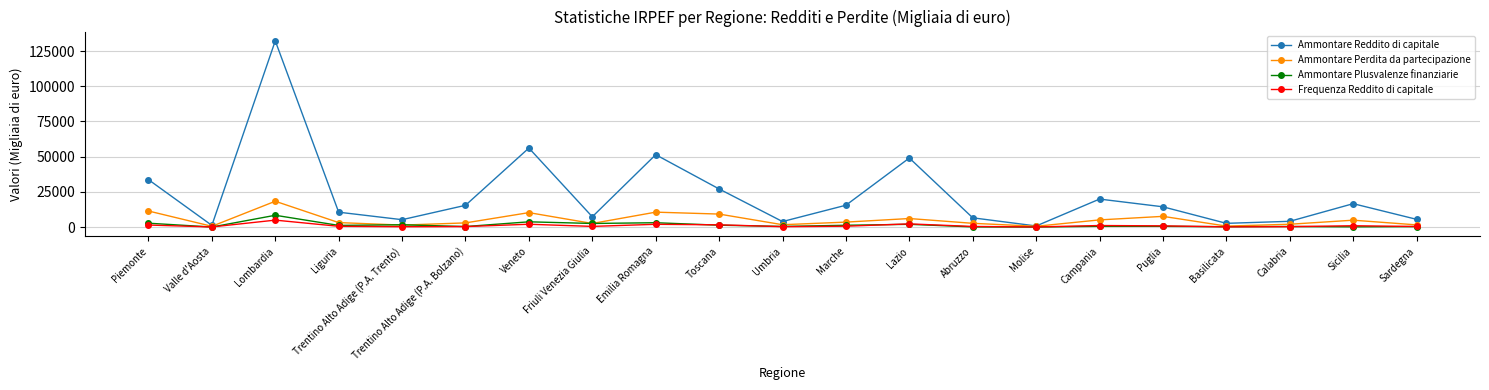

What is the sum of all Ammontare Plusvalenze finanziarie values?

30455